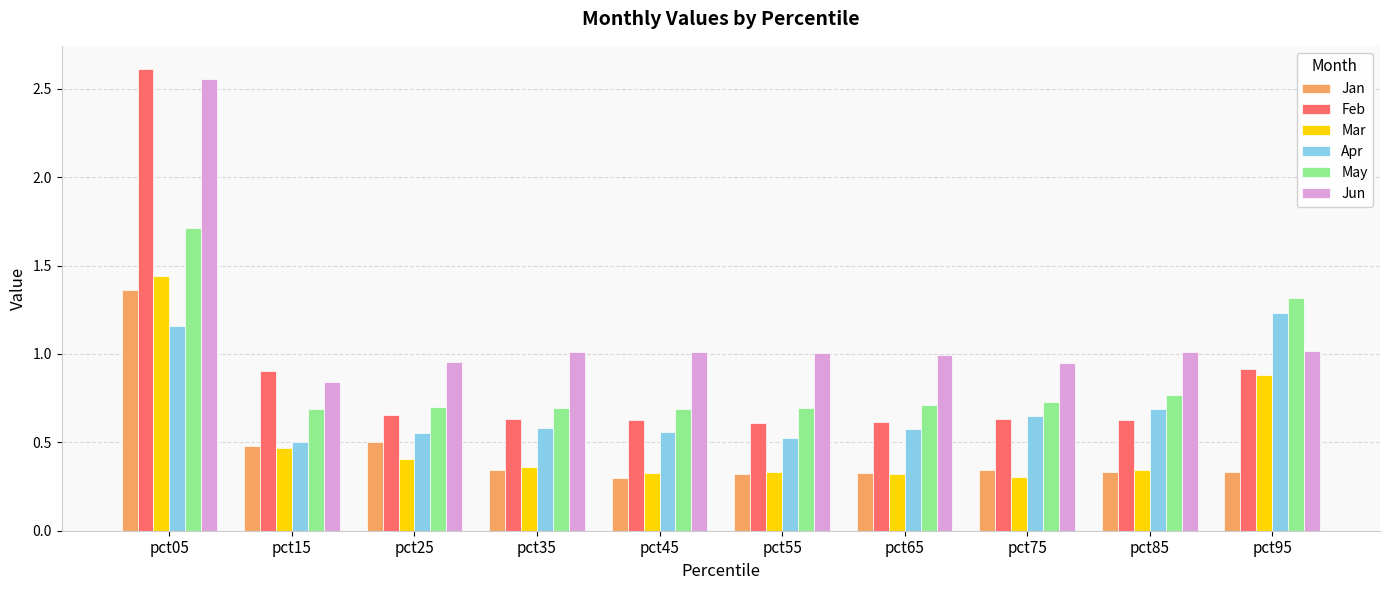

Which category has the highest value across all series?

pct05